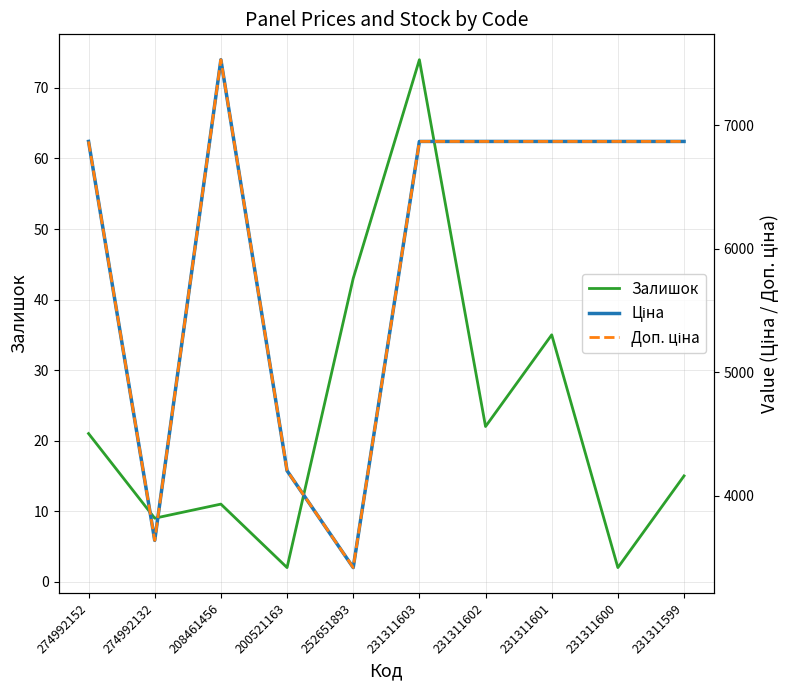

At 252651893, list the series in order from smallest to largest.

Залишок, Ціна, Доп. ціна